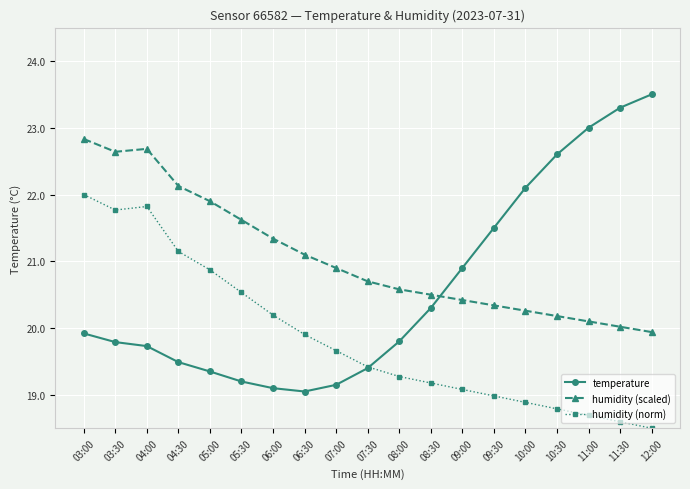

What is the maximum value for humidity (norm)?

22.0